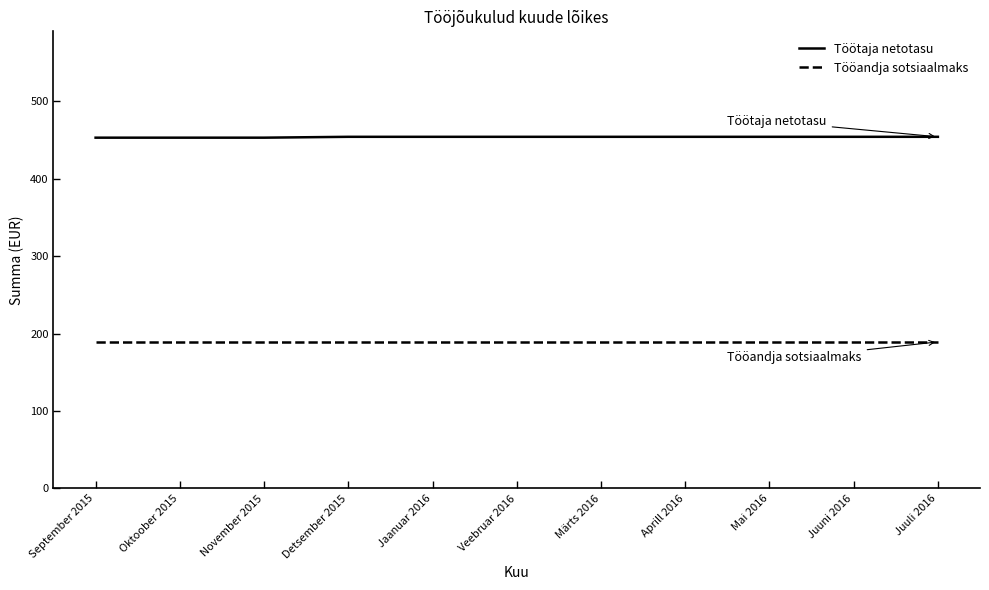

List the series in order of their overall mean, lowest first.

Tööandja sotsiaalmaks, Töötaja netotasu